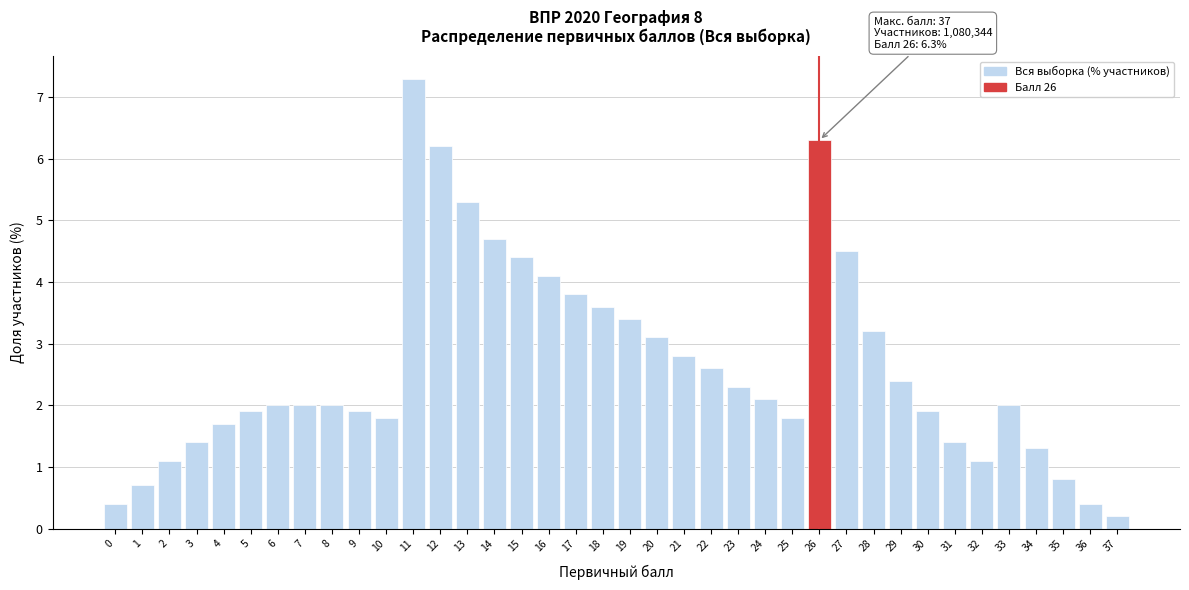

Approximately how many times larger is the value at 17 compared to 22?

1.5